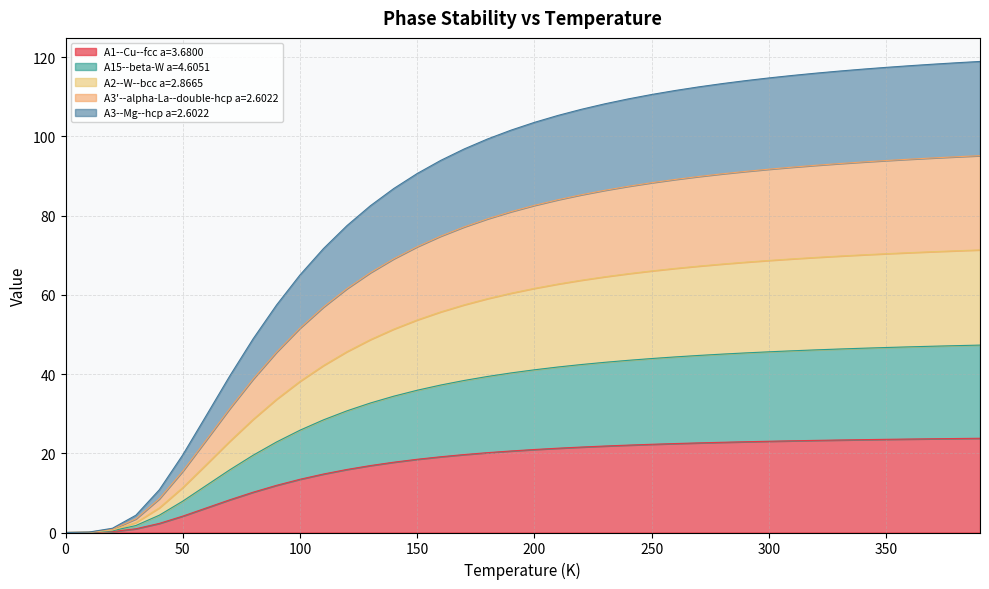

The A3--Mg--hcp a=2.6022 series shows 47.0 at 370.0. True or false?

True